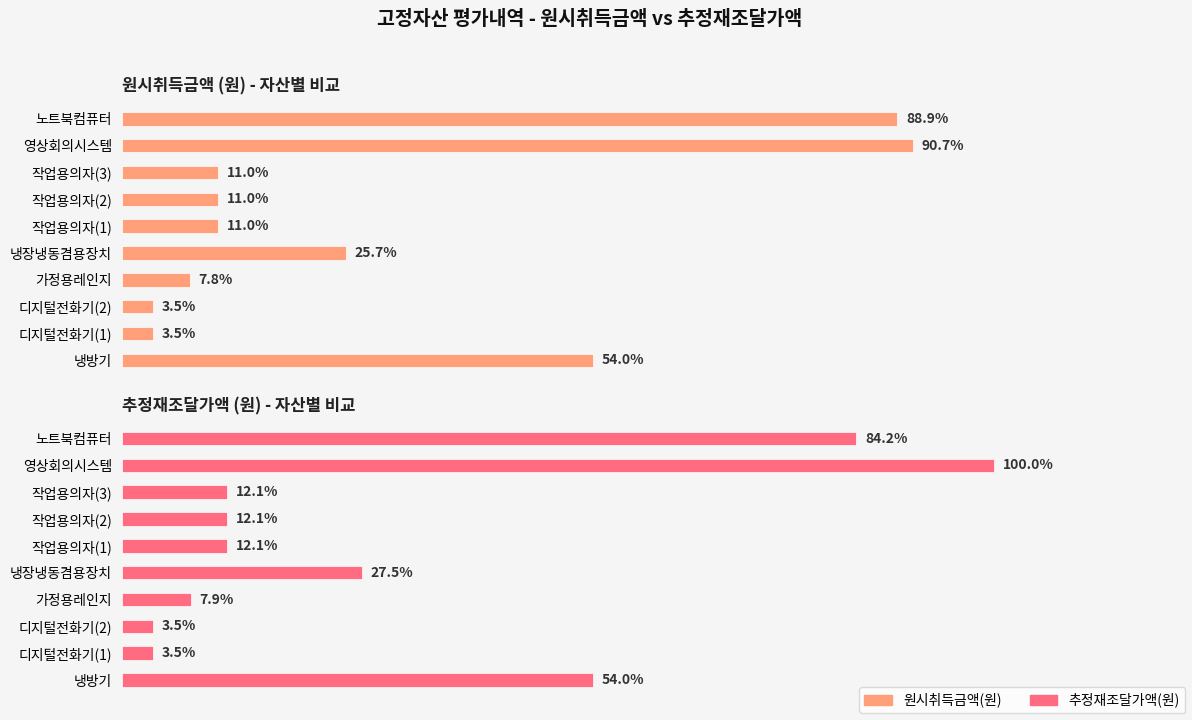

What is the value of the 추정재조달가액(원) bar at the 10th from the left?

1838000